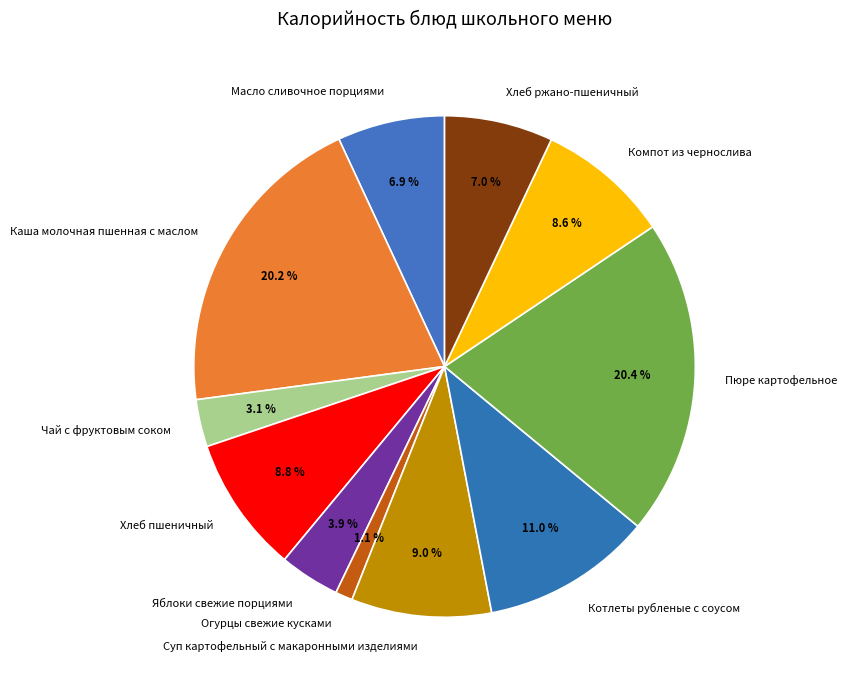

Is there a majority slice in this chart?

No